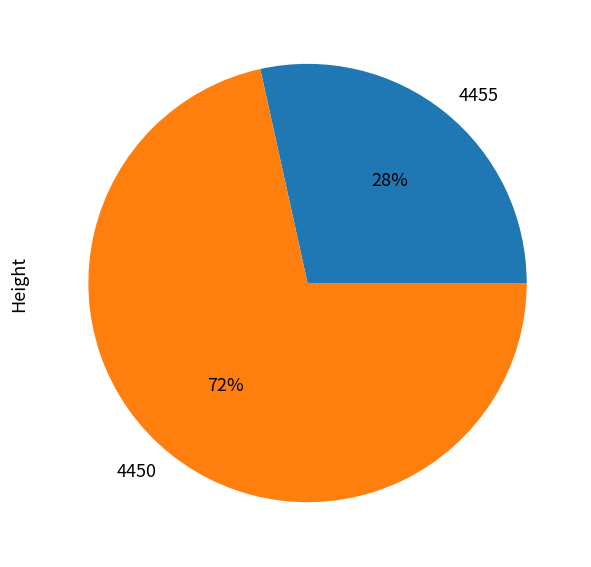

Is the sum of 4455 and 4450 greater than half?

Yes